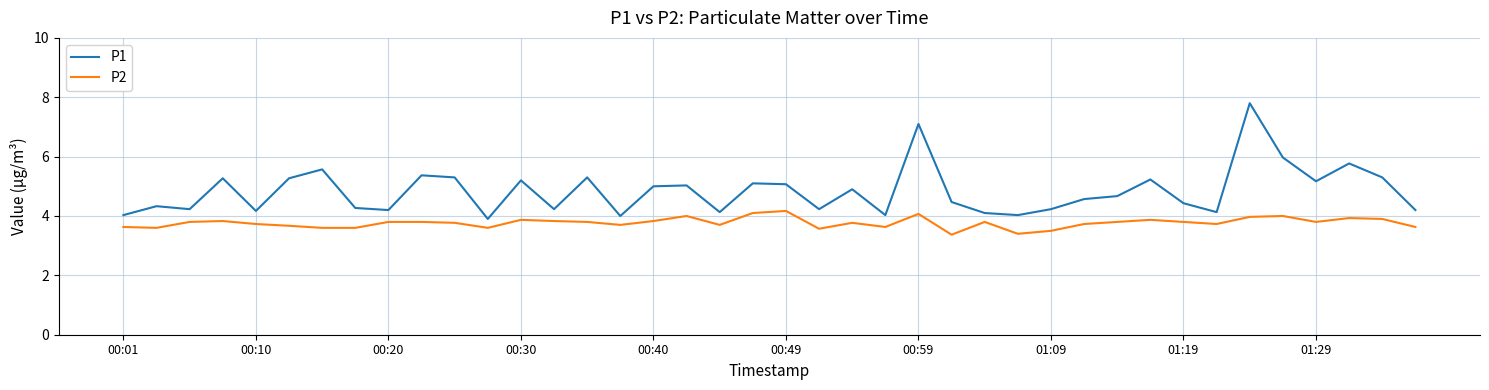

Which series has the widest spread of values?

P1